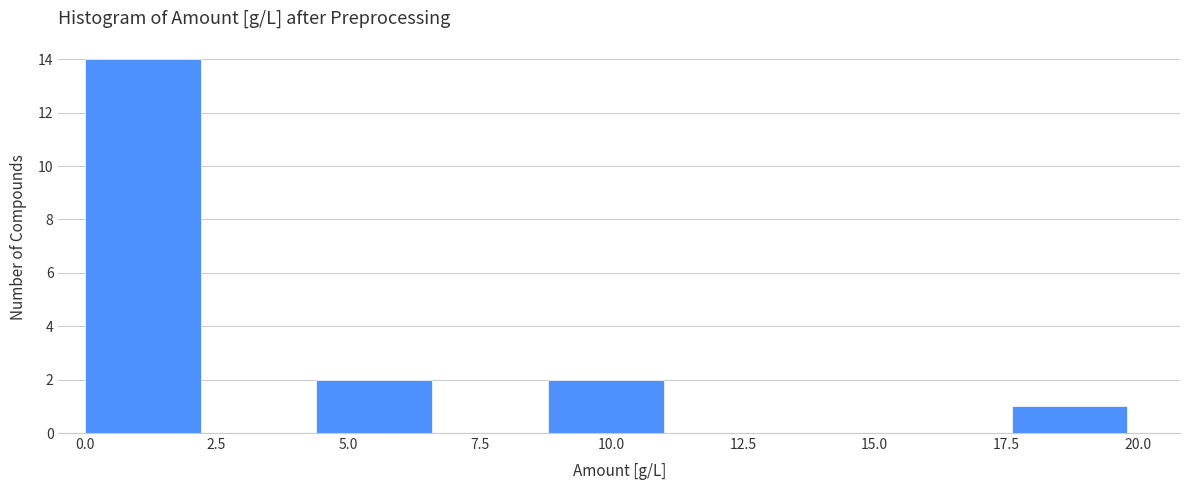

Which range on the x-axis has the tallest bar?

0.0 to 2.2